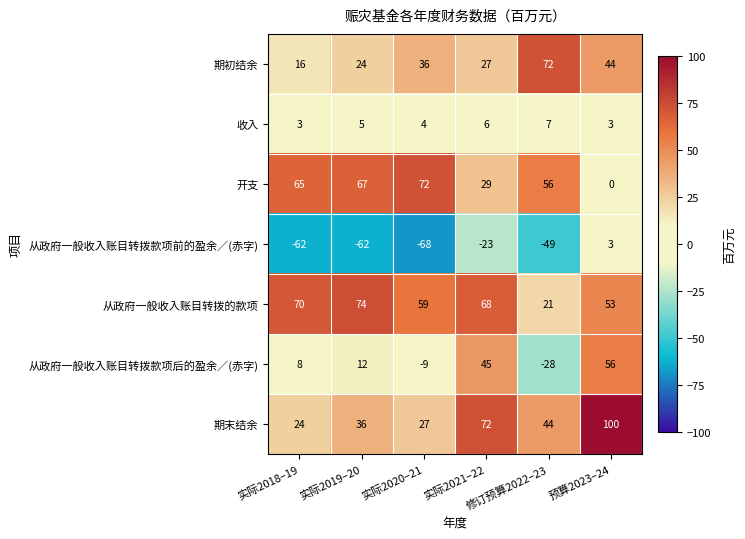

What is the average value of the 收入 series?

5